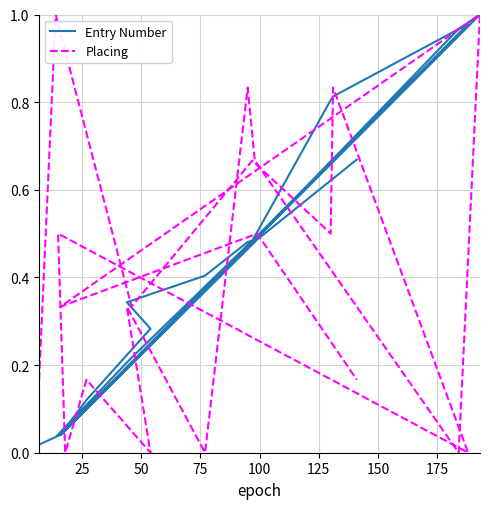

At how many categories does at least one series exceed 0?

20